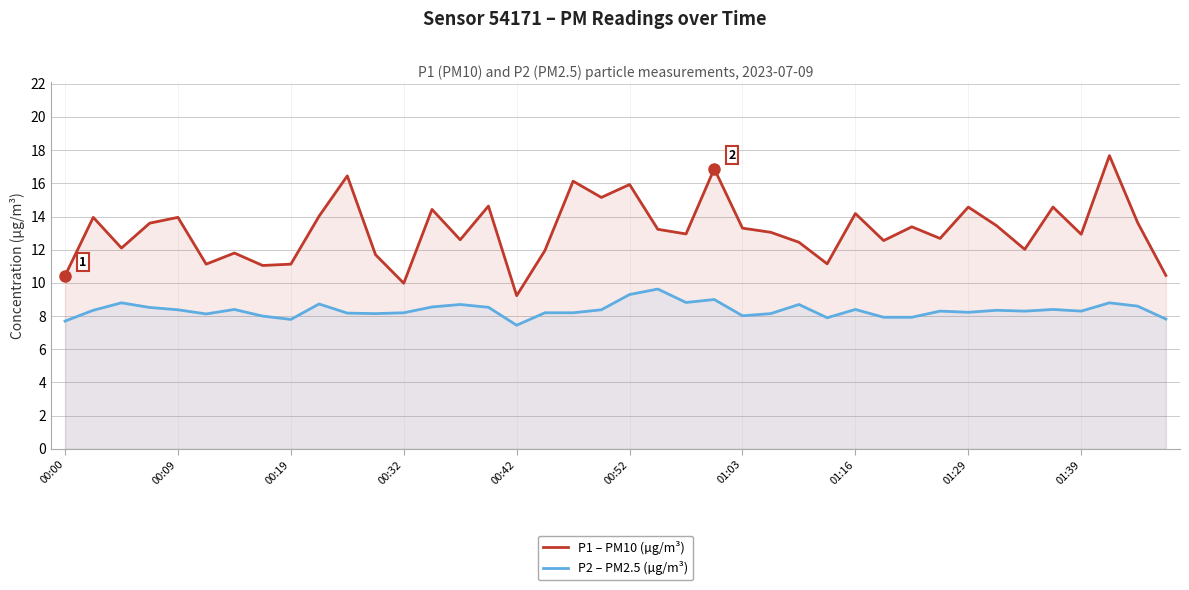

What is the total value across all series at 19?

23.5